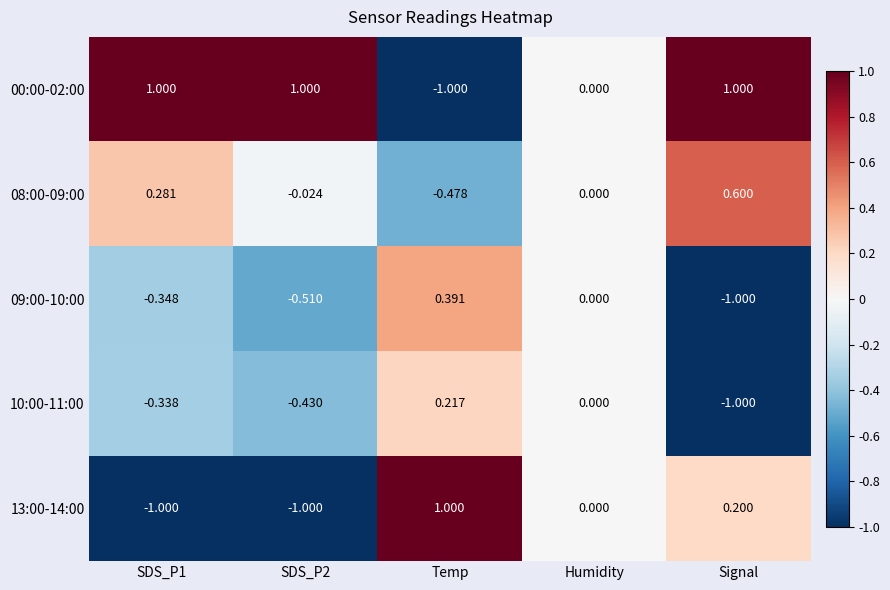

Where is 08:00-09:00 nearest to the value 0?

Humidity